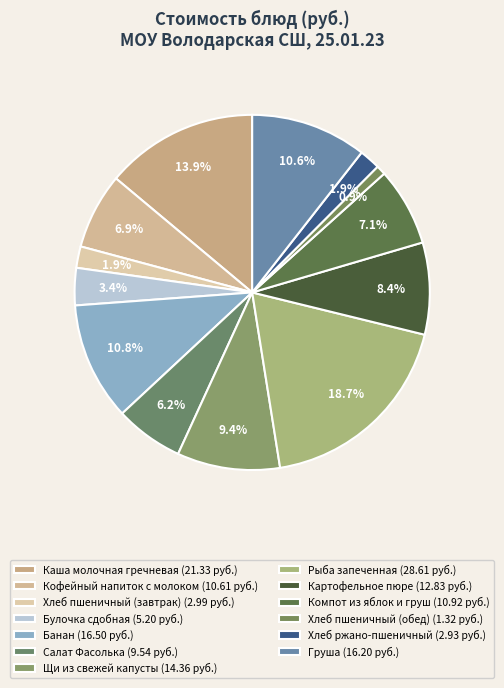

To the nearest percent, what is the average slice percentage?

8%